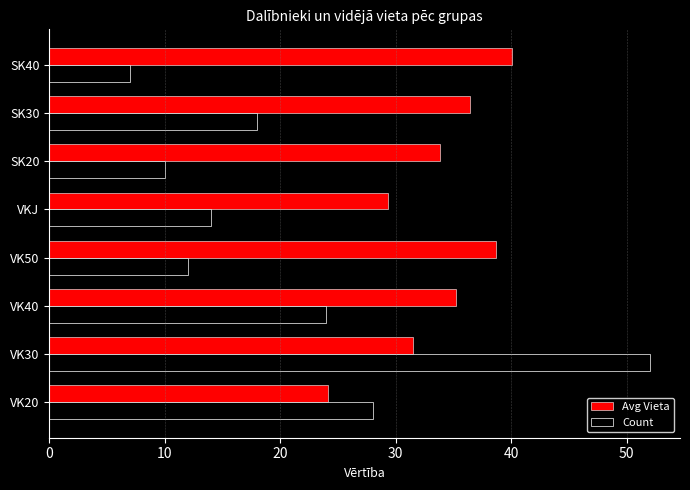

At how many categories does at least one series exceed 13?

8